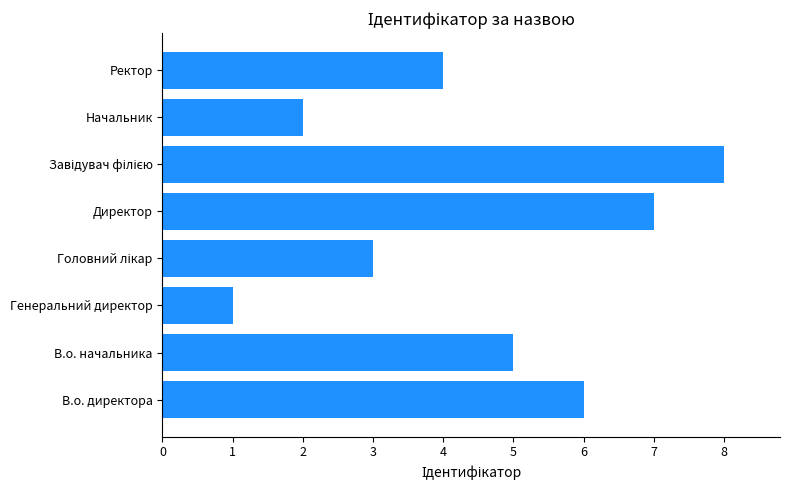

What is the difference between the maximum and minimum values?

7